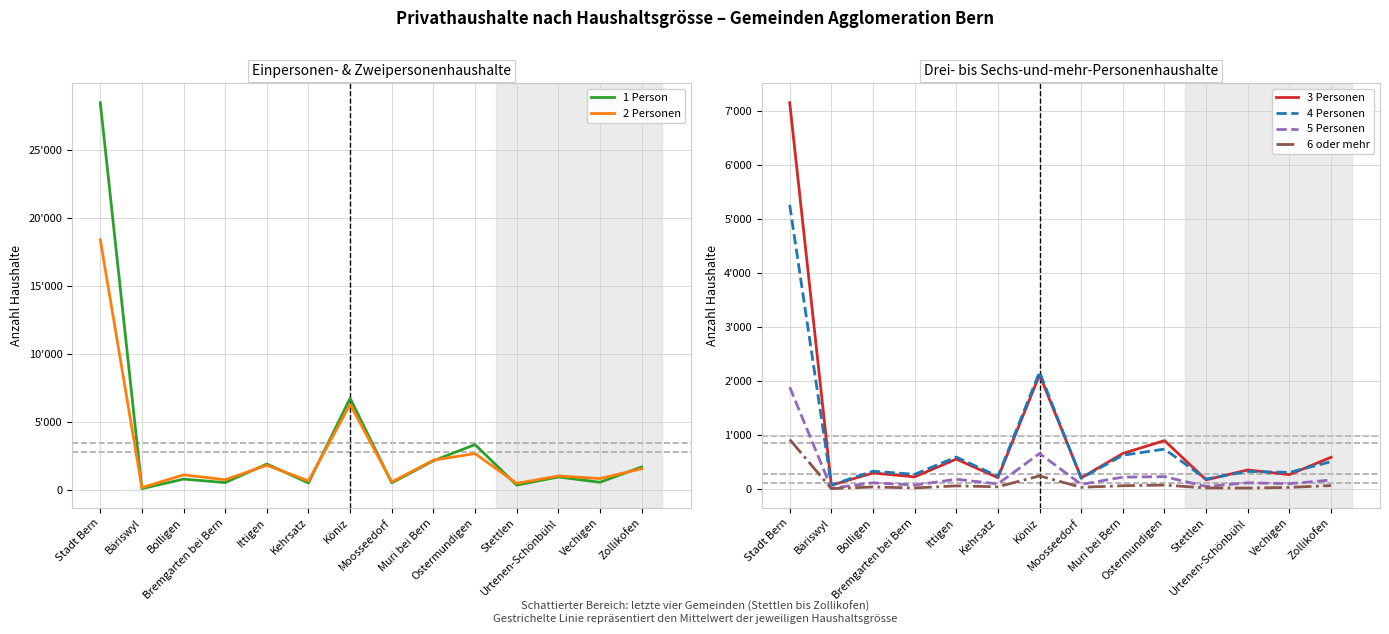

Reading left to right, what are all the values shown in this chart?

1 Person: Stadt Bern=28520	Bäriswyl=109	Bolligen=810	Bremgarten bei Bern=553	Ittigen=1919	Kehrsatz=525	Köniz=6758	Moosseedorf=531	Muri bei Bern=2160	Ostermundigen=3351	Stettlen=368	Urtenen-Schönbühl=968	Vechigen=576	Zollikofen=1705
2 Personen: Stadt Bern=18431	Bäriswyl=183	Bolligen=1122	Bremgarten bei Bern=766	Ittigen=1830	Kehrsatz=679	Köniz=6301	Moosseedorf=596	Muri bei Bern=2206	Ostermundigen=2687	Stettlen=496	Urtenen-Schönbühl=1043	Vechigen=849	Zollikofen=1574
3 Personen: Stadt Bern=7157	Bäriswyl=65	Bolligen=293	Bremgarten bei Bern=221	Ittigen=550	Kehrsatz=205	Köniz=2113	Moosseedorf=202	Muri bei Bern=655	Ostermundigen=893	Stettlen=166	Urtenen-Schönbühl=349	Vechigen=263	Zollikofen=584
4 Personen: Stadt Bern=5260	Bäriswyl=70	Bolligen=326	Bremgarten bei Bern=268	Ittigen=588	Kehrsatz=231	Köniz=2164	Moosseedorf=194	Muri bei Bern=622	Ostermundigen=735	Stettlen=181	Urtenen-Schönbühl=322	Vechigen=304	Zollikofen=503
5 Personen: Stadt Bern=1885	Bäriswyl=10	Bolligen=111	Bremgarten bei Bern=69	Ittigen=176	Kehrsatz=91	Köniz=654	Moosseedorf=82	Muri bei Bern=216	Ostermundigen=225	Stettlen=44	Urtenen-Schönbühl=111	Vechigen=95	Zollikofen=162
6 oder mehr: Stadt Bern=914	Bäriswyl=3	Bolligen=34	Bremgarten bei Bern=16	Ittigen=54	Kehrsatz=37	Köniz=239	Moosseedorf=28	Muri bei Bern=57	Ostermundigen=69	Stettlen=16	Urtenen-Schönbühl=13	Vechigen=26	Zollikofen=60